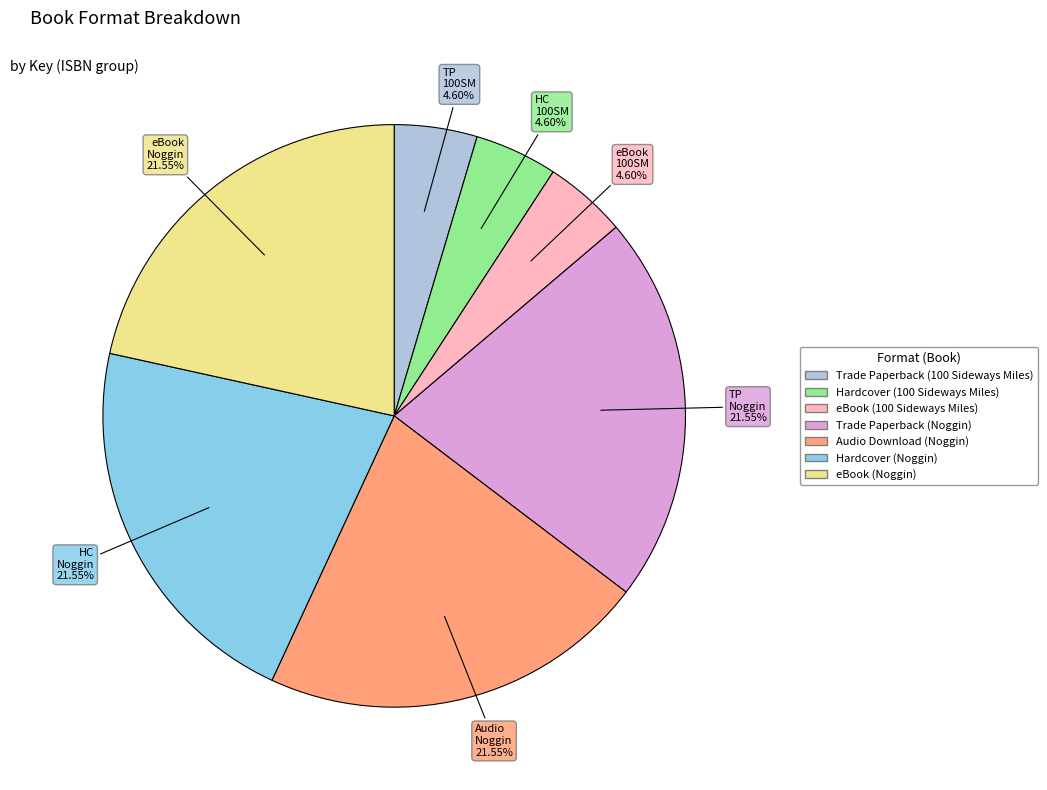

Which has a higher value, Hardcover (Noggin) or eBook (100 Sideways Miles)?

Hardcover (Noggin)